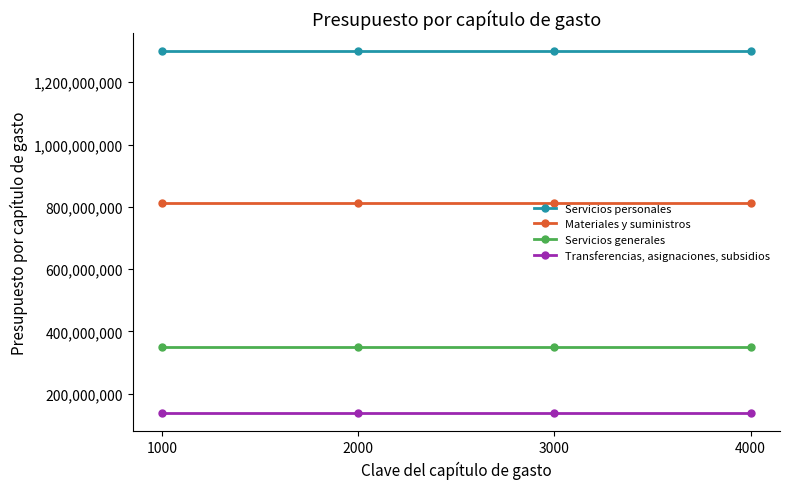

What is the difference between the highest and lowest values at 2000?

1162296294